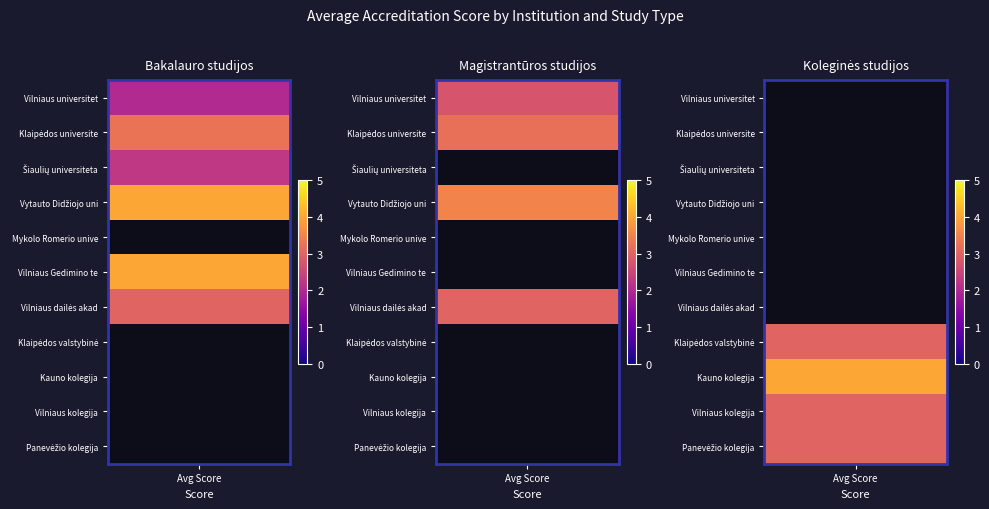

True or false: Kauno kolegija has a value of 0.0 at Magistrantūros studijos.

True